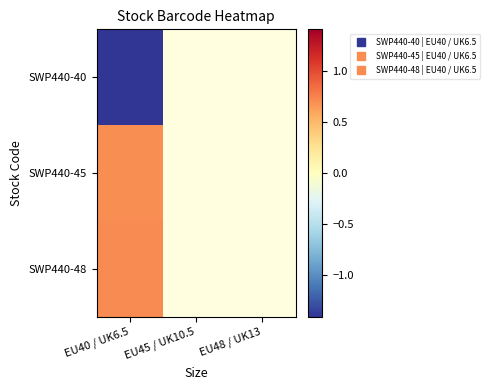

How many values in SWP440-45 are above zero?

1